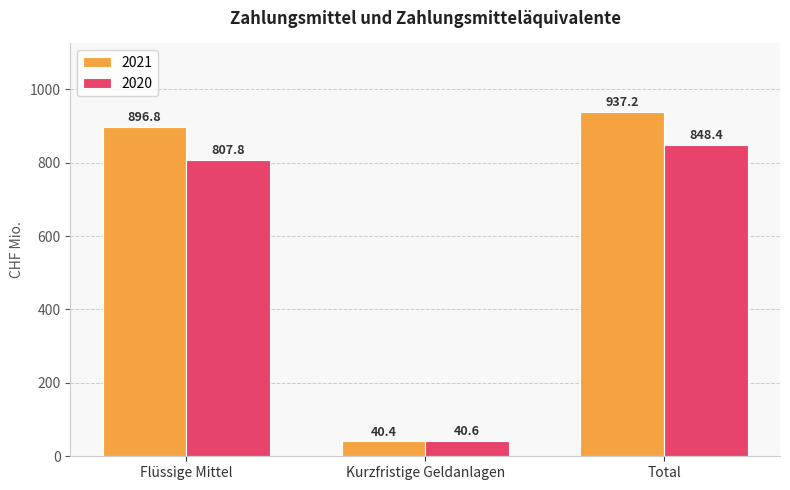

What is the average value of the 2021 series?

624.8